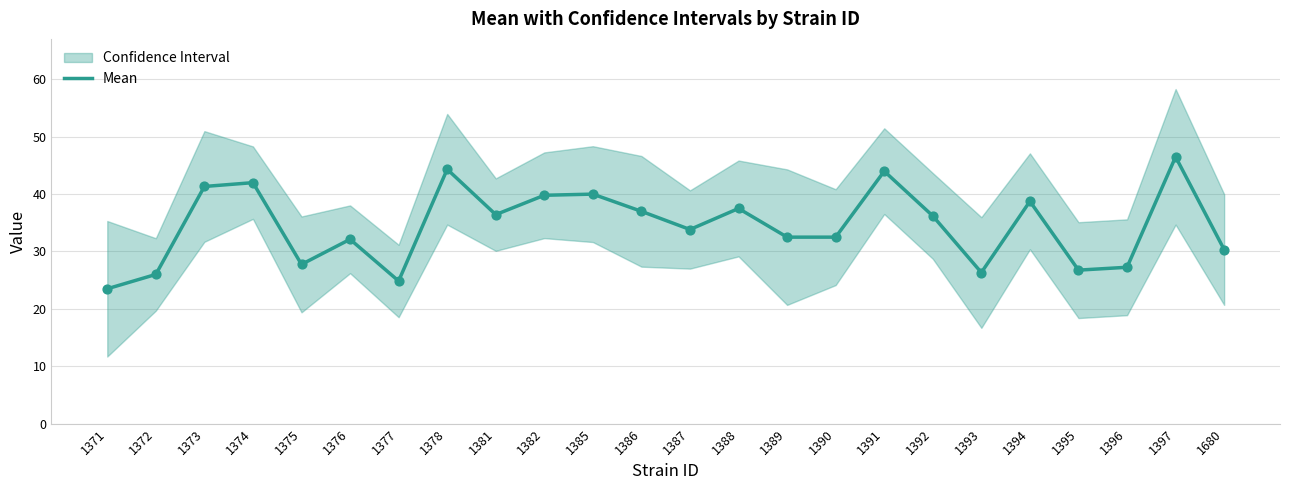

What is the ratio of the value at 1371 to the value at 1381?

0.6